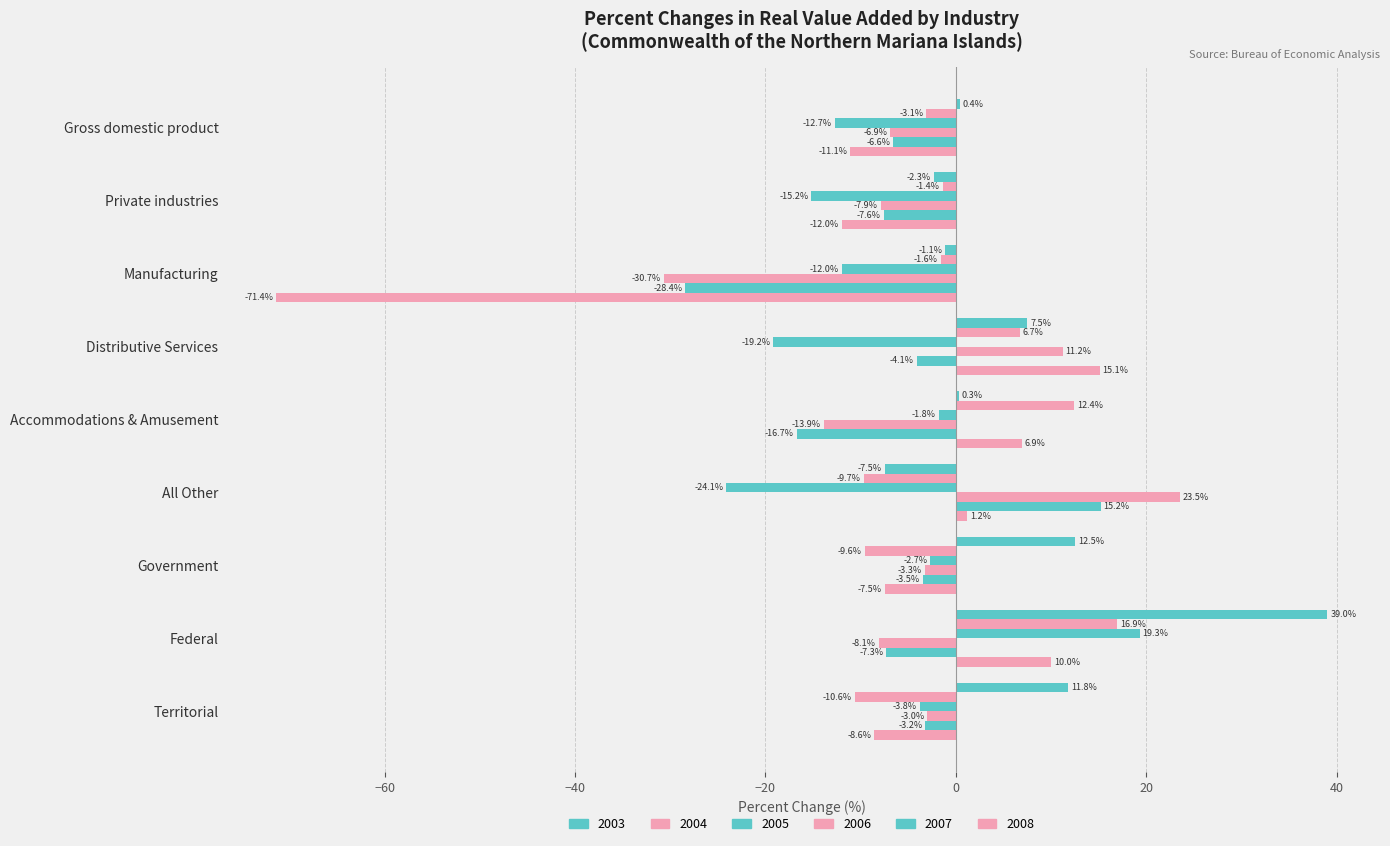

Which series has the largest total across all categories?

2003